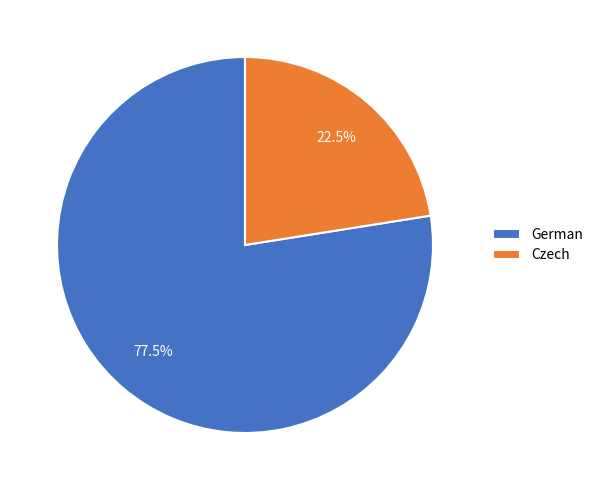

Count the number of slices in the pie.

2